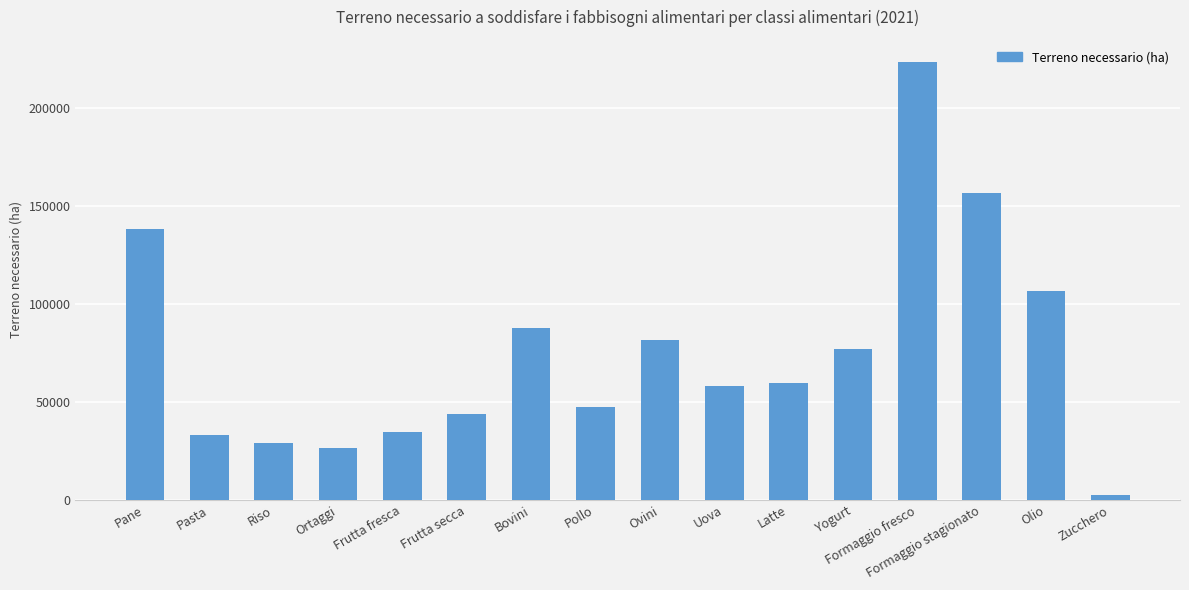

Reading left to right, what are all the values shown in this chart?

138170	33364	29035	26382	34495	43851	87848	47247	81494	57920	59891	76959	223573	156637	106766	2360